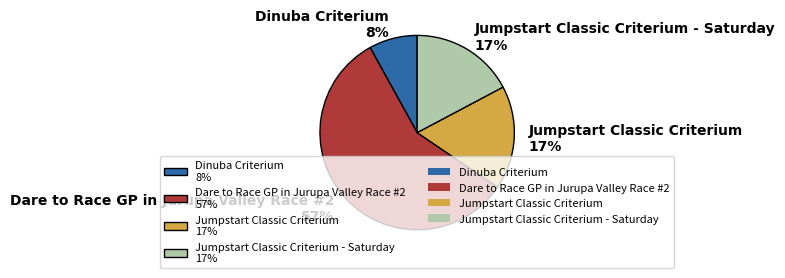

Is there any slice that represents more than half of the pie?

Yes